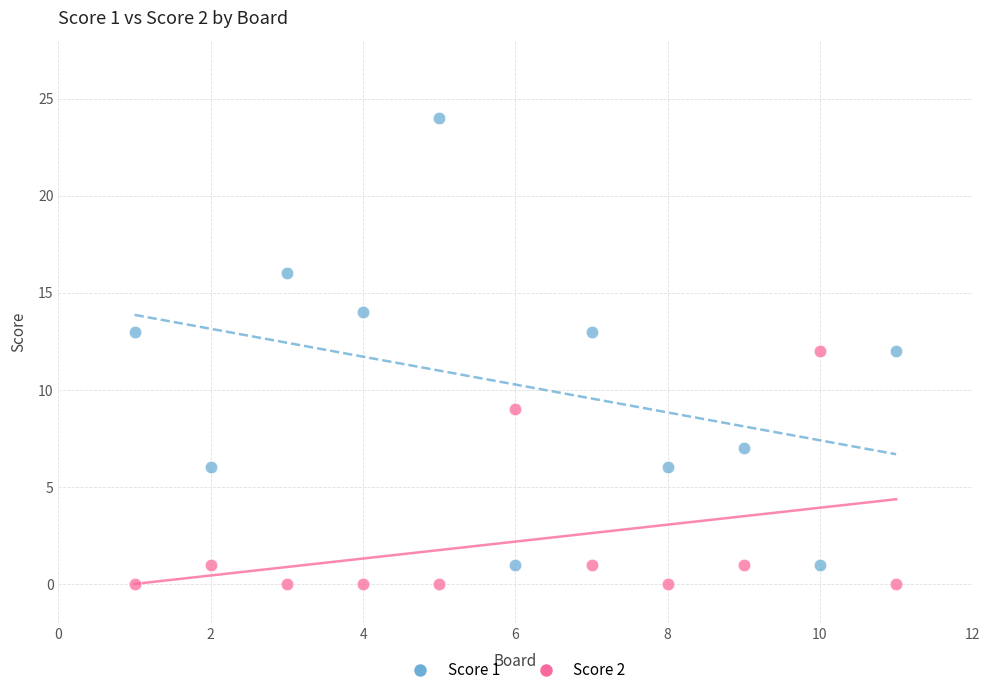

Across all data points, what is the range of X values (max minus min)?

10